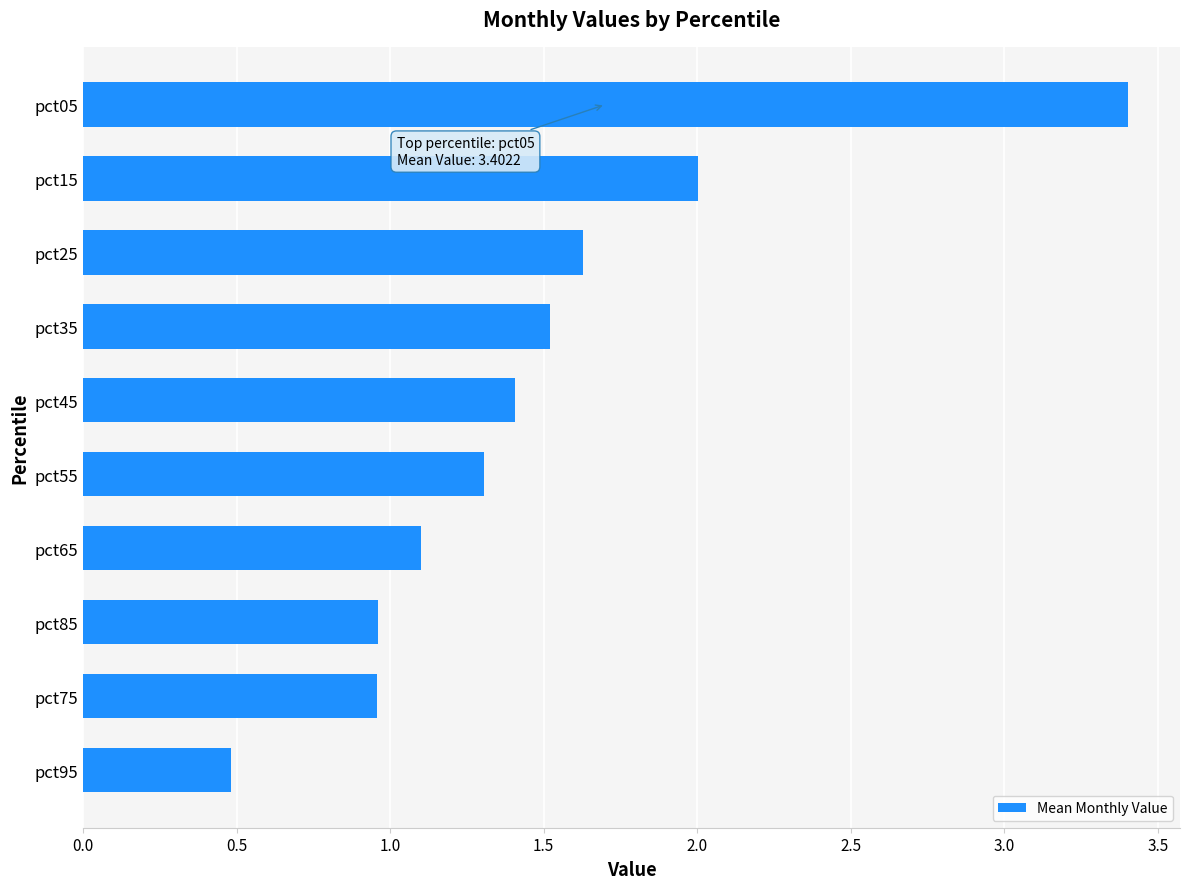

What value does the data have at pct15?

2.0